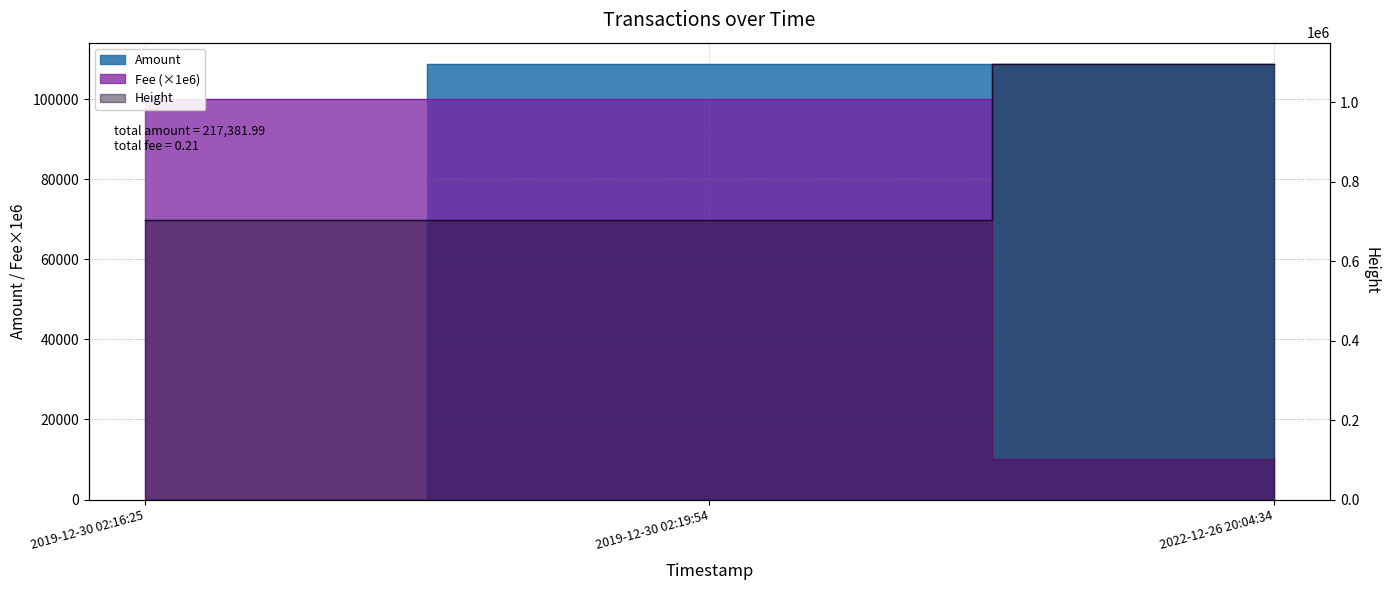

What is the total value across all series at 2022-12-26 20:04:34?

1214097.0